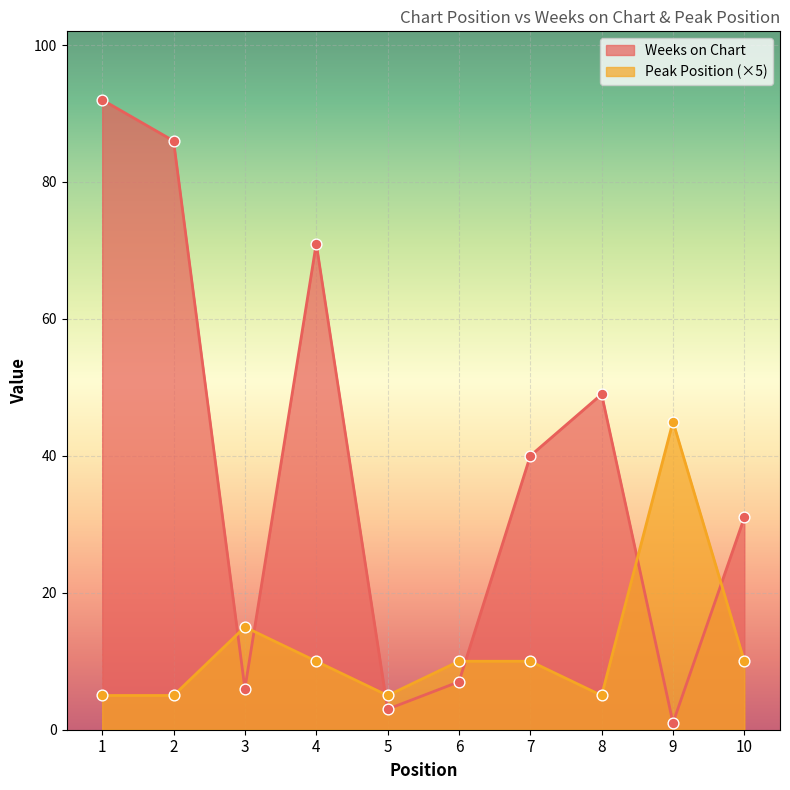

Is the value of Weeks on Chart at 6 greater than the value of Peak Position at 1?

Yes